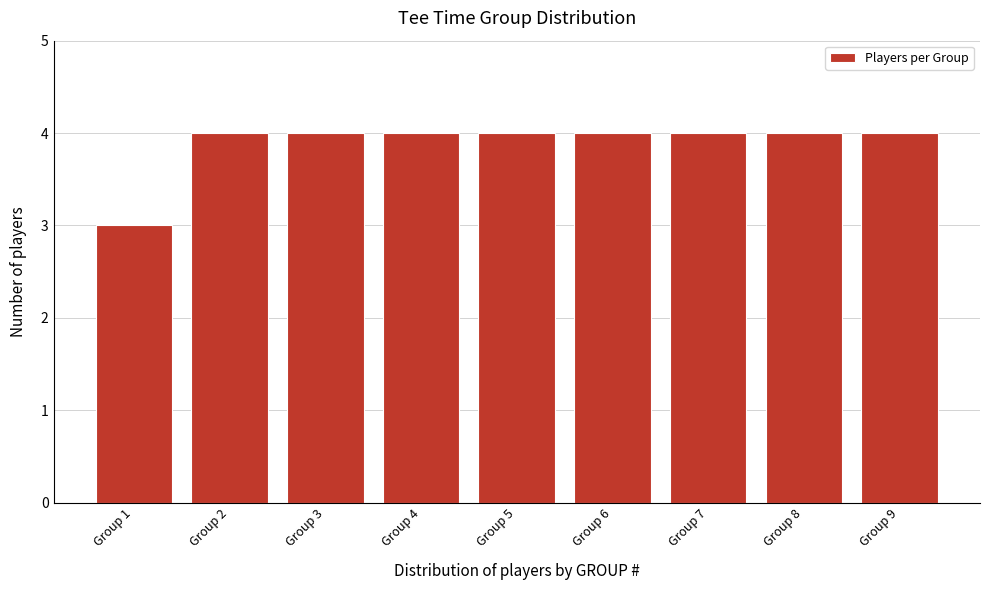

Reading right to left, list all the values displayed in this chart.

4	4	4	4	4	4	4	4	3